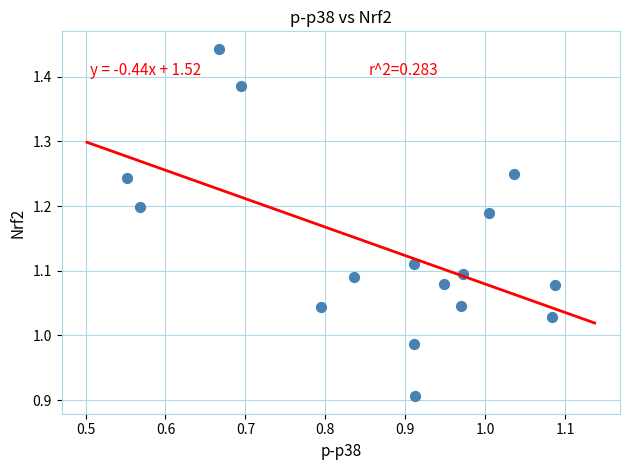

What is the range of Y values (max minus min)?

0.5